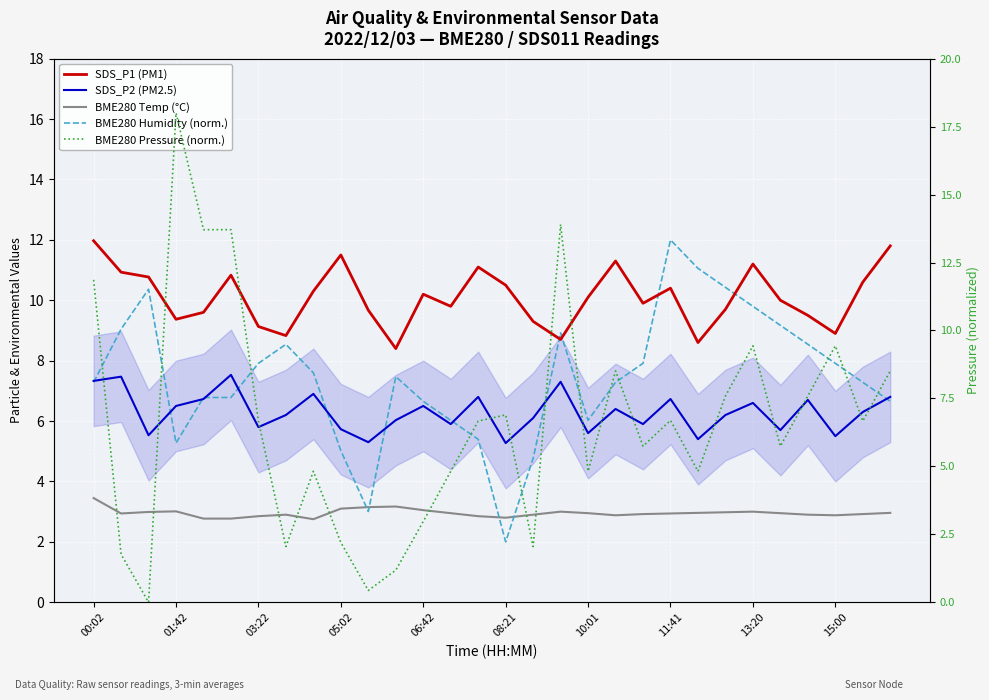

Where is BME280 Pressure (norm.) nearest to the value 9?

13:20